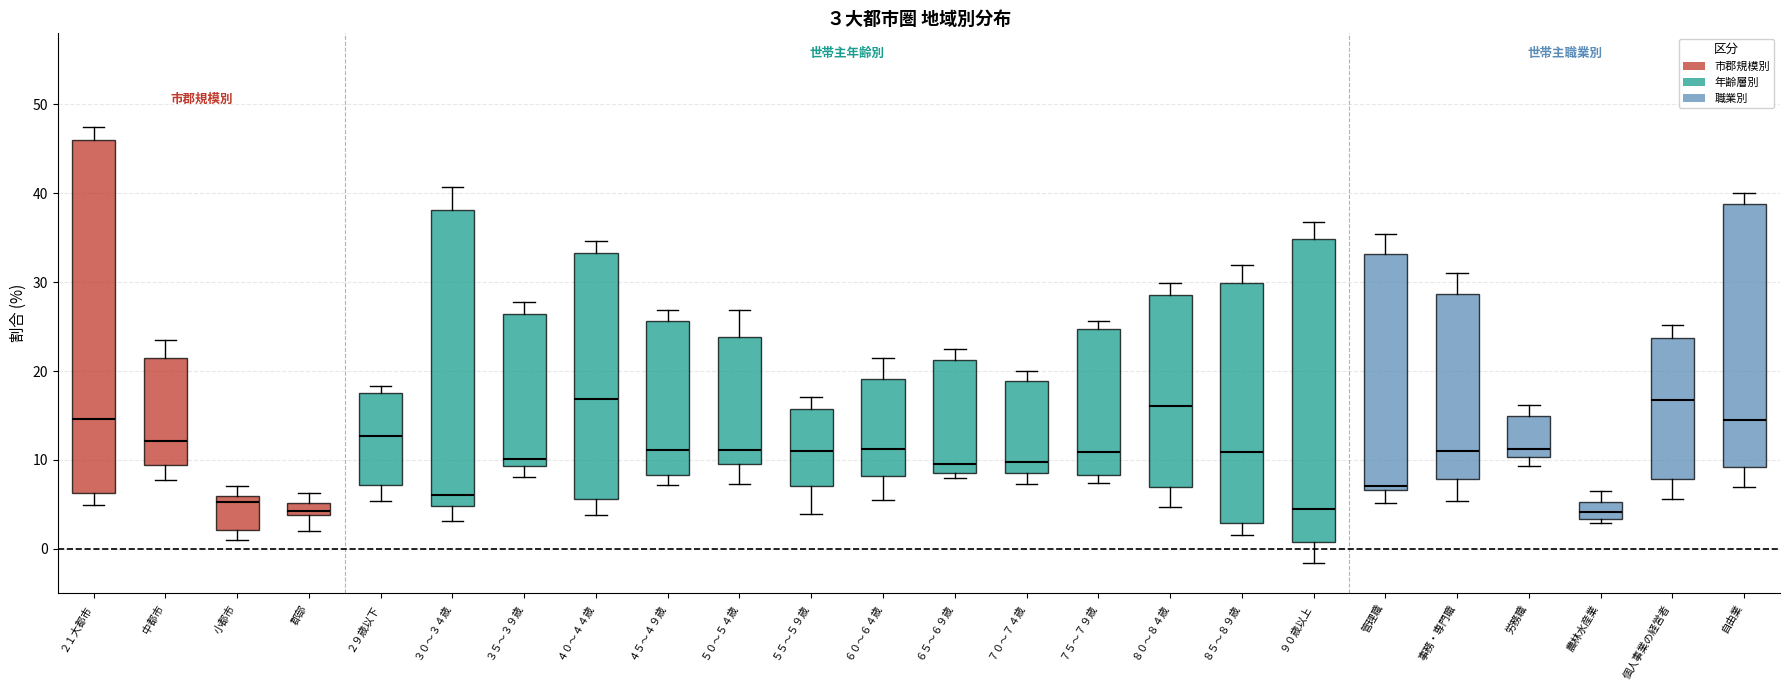

Comparing the boxes themselves (not the whiskers), which one is the tallest?

２１大都市